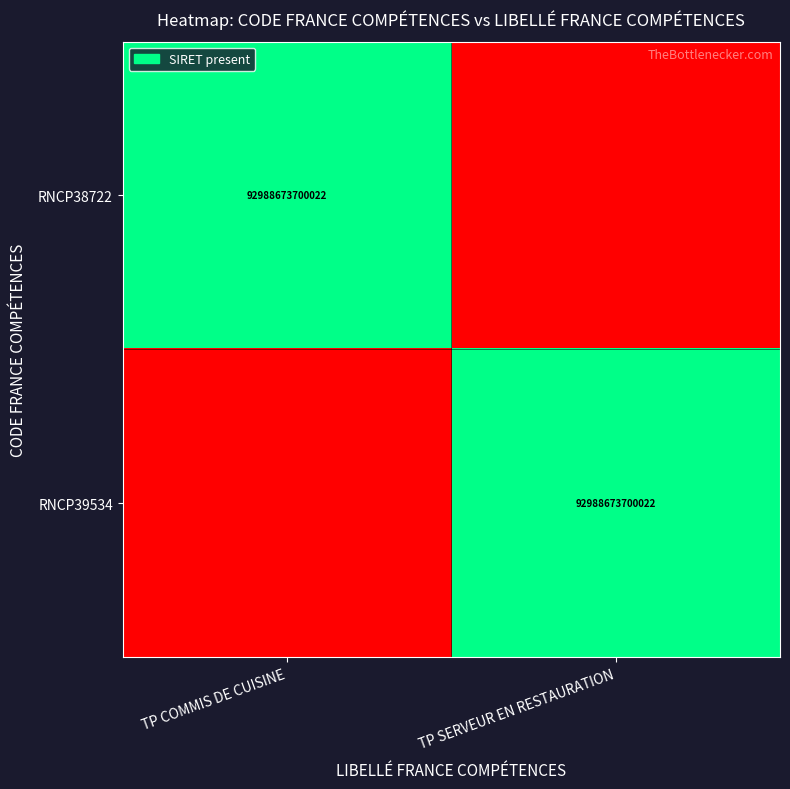

The RNCP39534 series shows 92988673700022 at TP SERVEUR EN RESTAURATION. True or false?

True